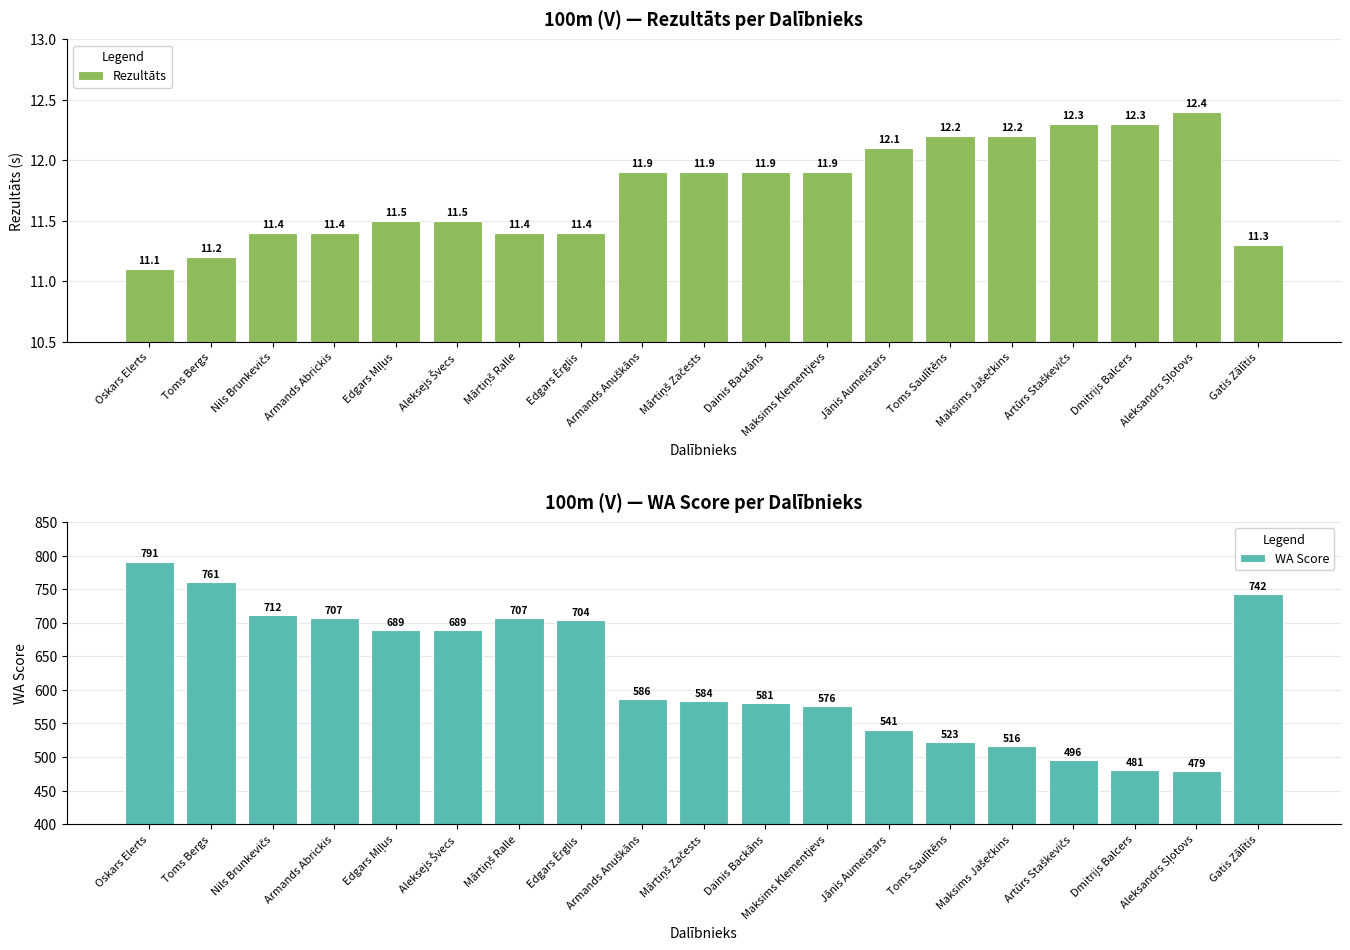

True or false: Rezultāts has a value of 11.5 at Aleksejs Švecs.

True